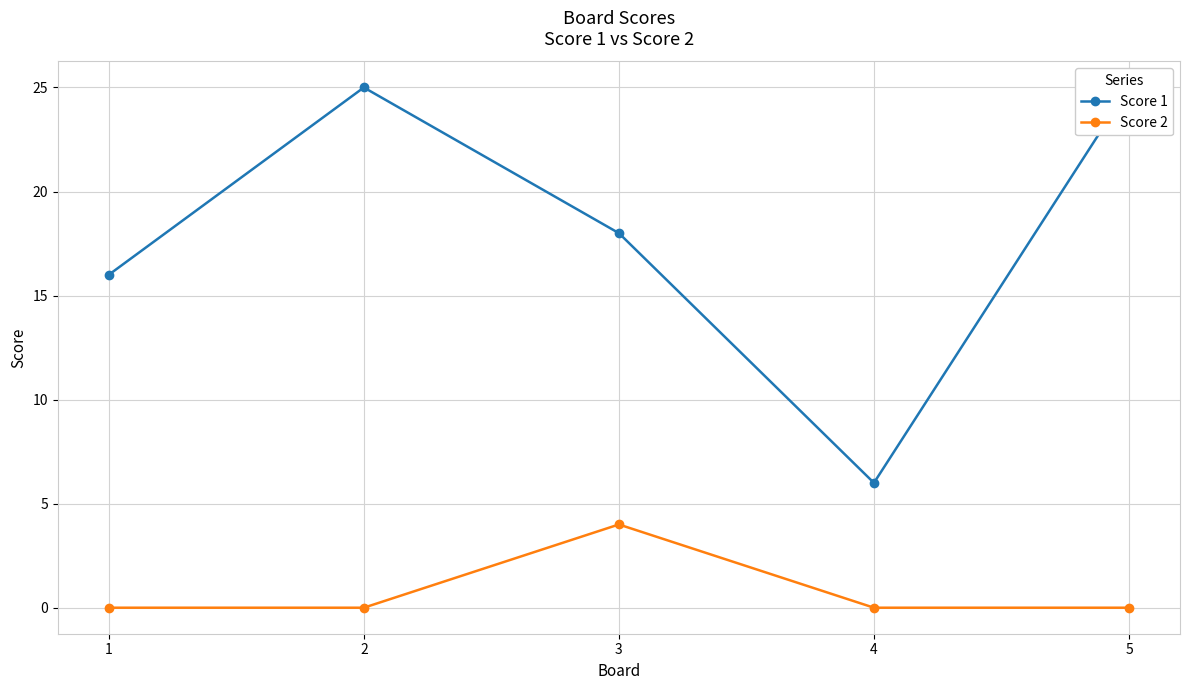

Is it true that Score 2 equals 0 at 1?

True